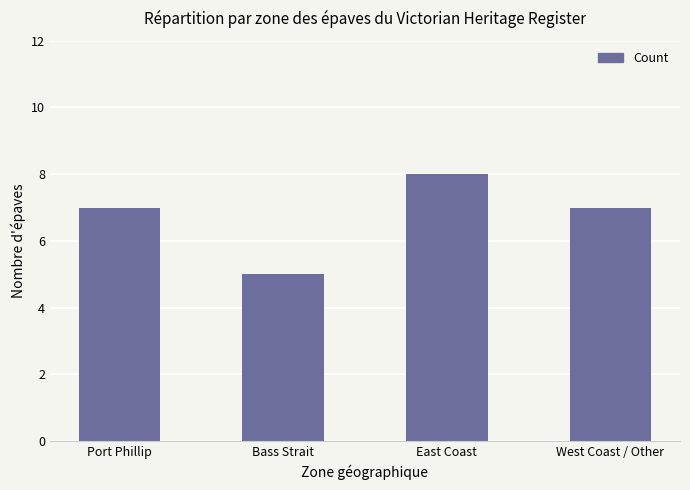

What is the approximate value at Bass Strait?

5